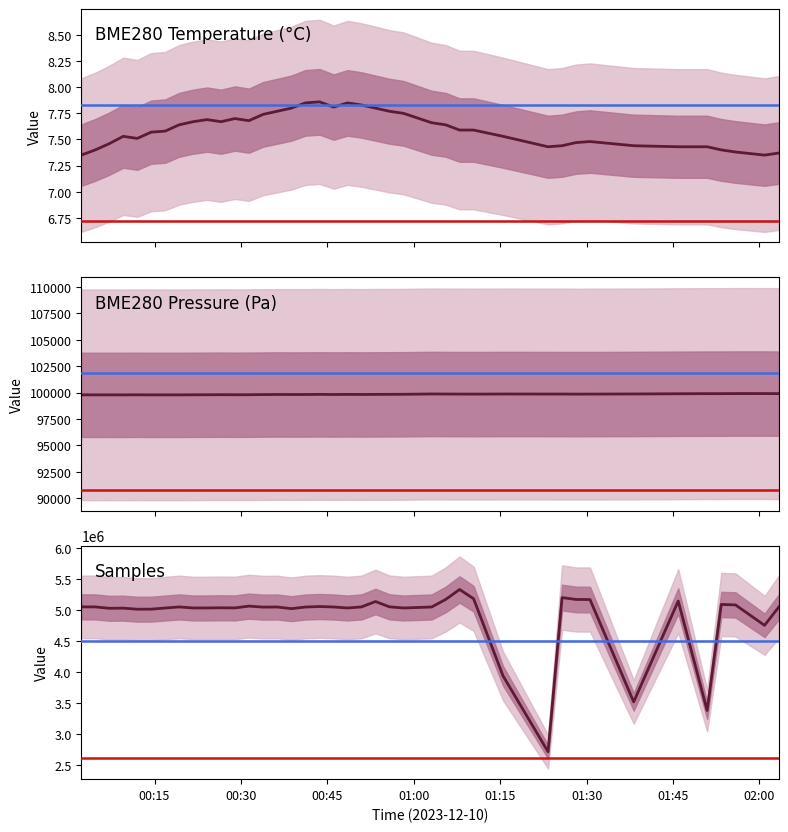

True or false: Samples and BME280_pressure cross at least once.

False